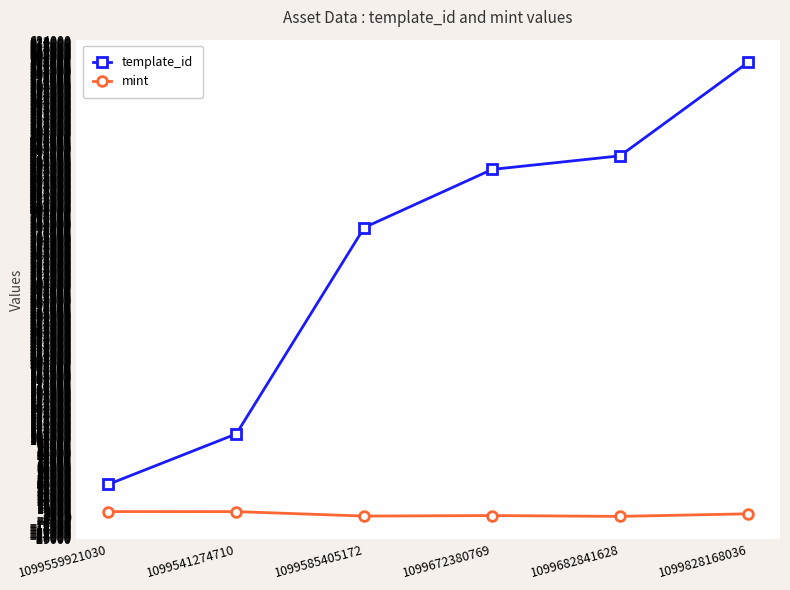

List the series in order of their overall mean, lowest first.

mint, template_id